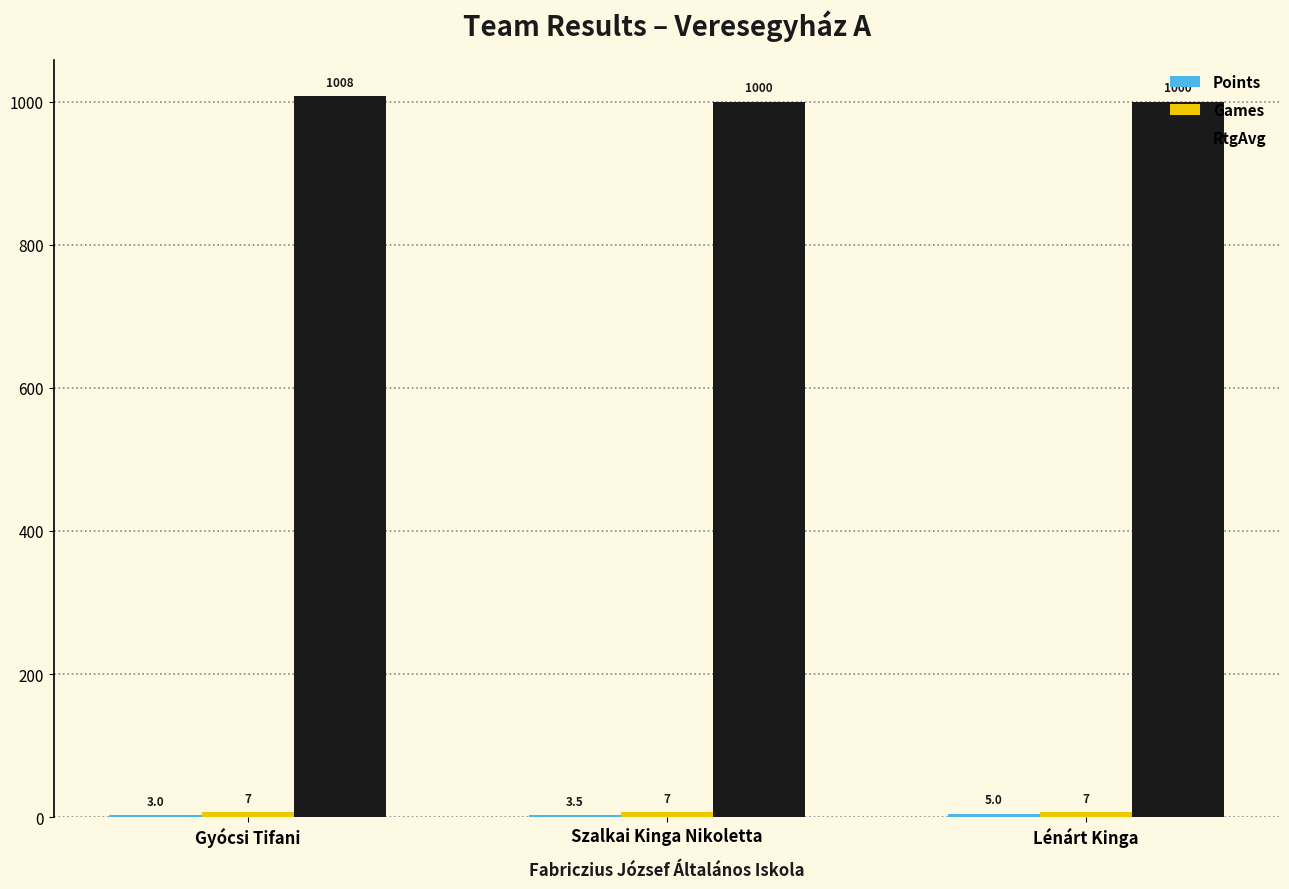

Which series has the largest total across all categories?

RtgAvg